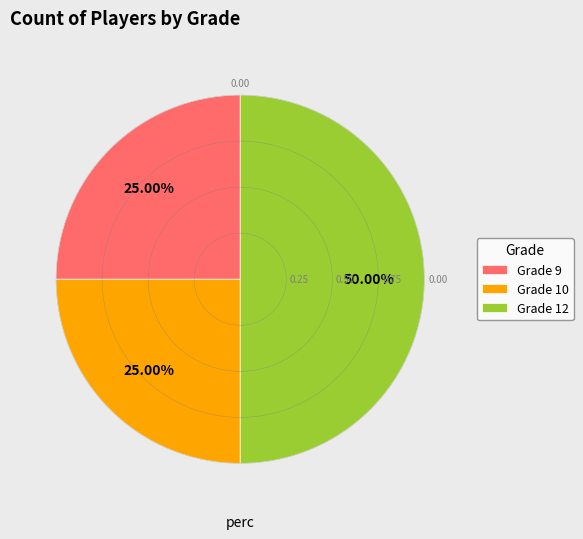

Is Grade 9 the majority of the pie?

No